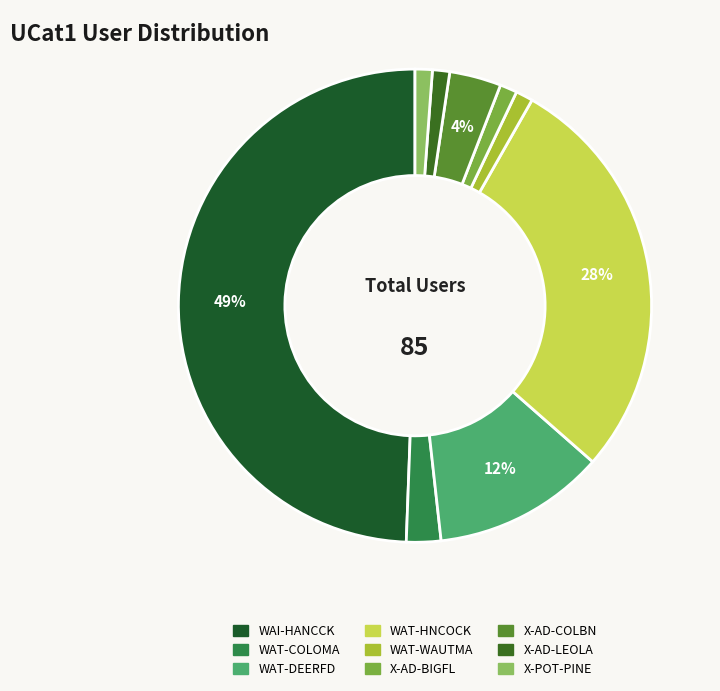

To the nearest percent, what is the difference between the X-AD-COLBN and X-POT-PINE slice percentages?

2%